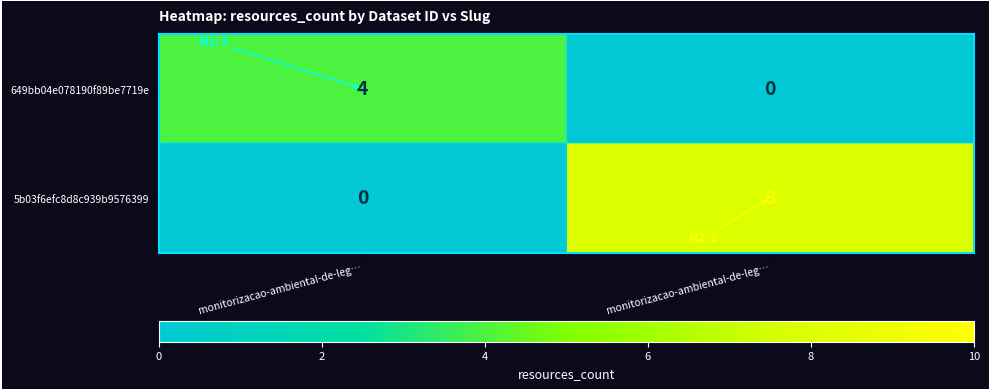

How many data points in 5b03f6efc8d8c939b9576399 are less than 8?

1